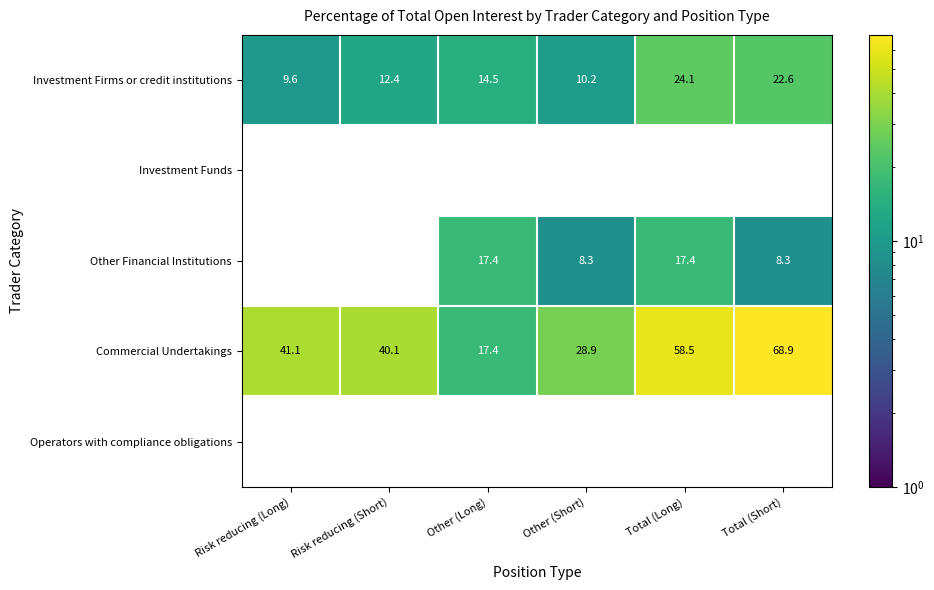

What is the minimum value for Commercial Undertakings?

17.4